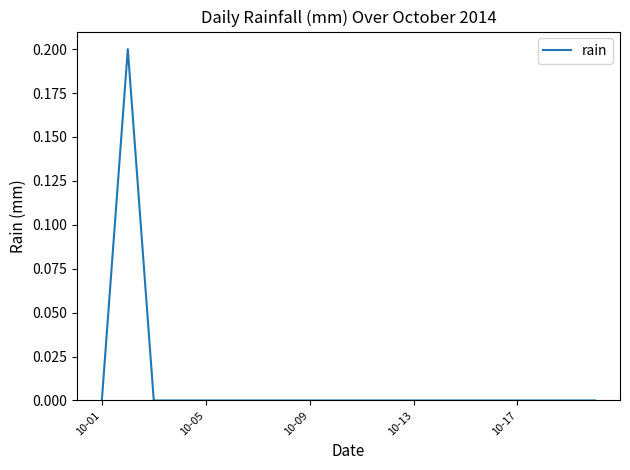

How many lines are shown in the chart?

1